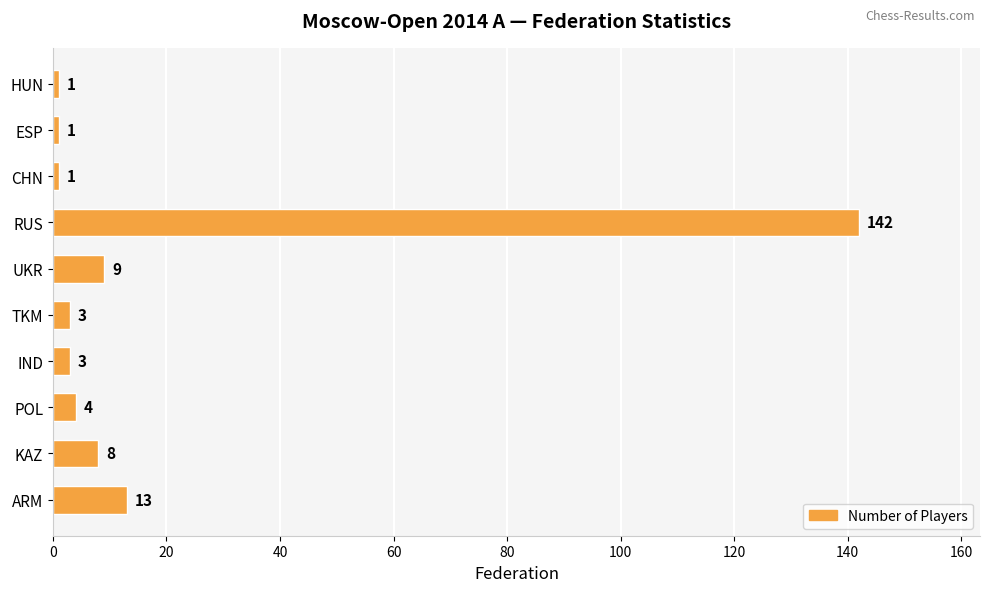

What is the change in value from IND to UKR?

+6